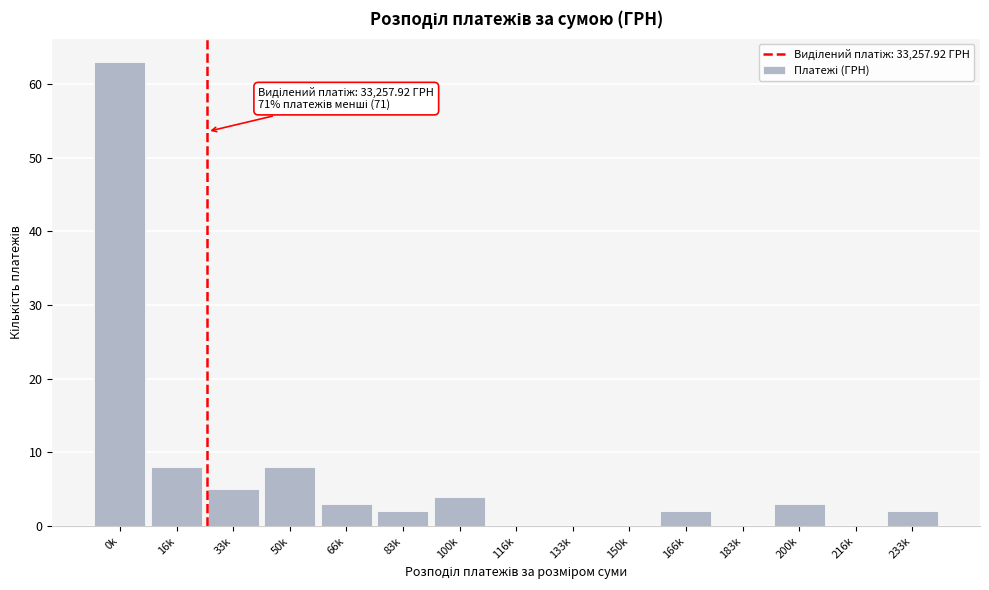

Reading left to right, extract all data points from this chart.

0k=63	16k=8	33k=5	50k=8	66k=3	83k=2	100k=4	116k=0	133k=0	150k=0	166k=2	183k=0	200k=3	216k=0	233k=2